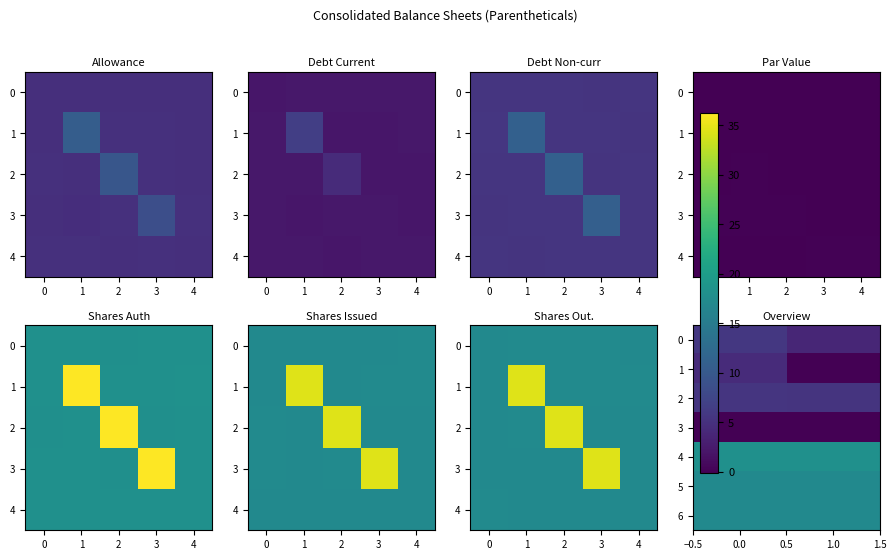

List the series in order of their peak value, lowest first.

row_3, row_1, row_2, row_0, row_5, row_6, row_4